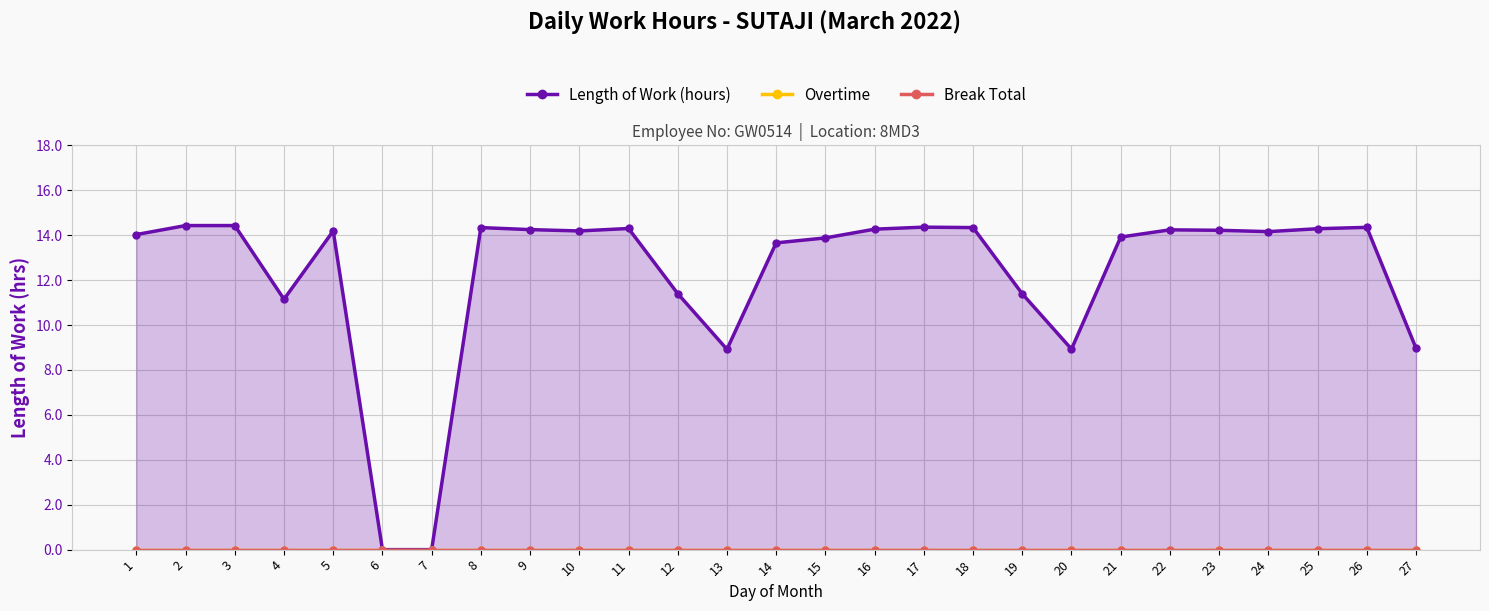

Is it true that Overtime equals 0.0 at 17?

True